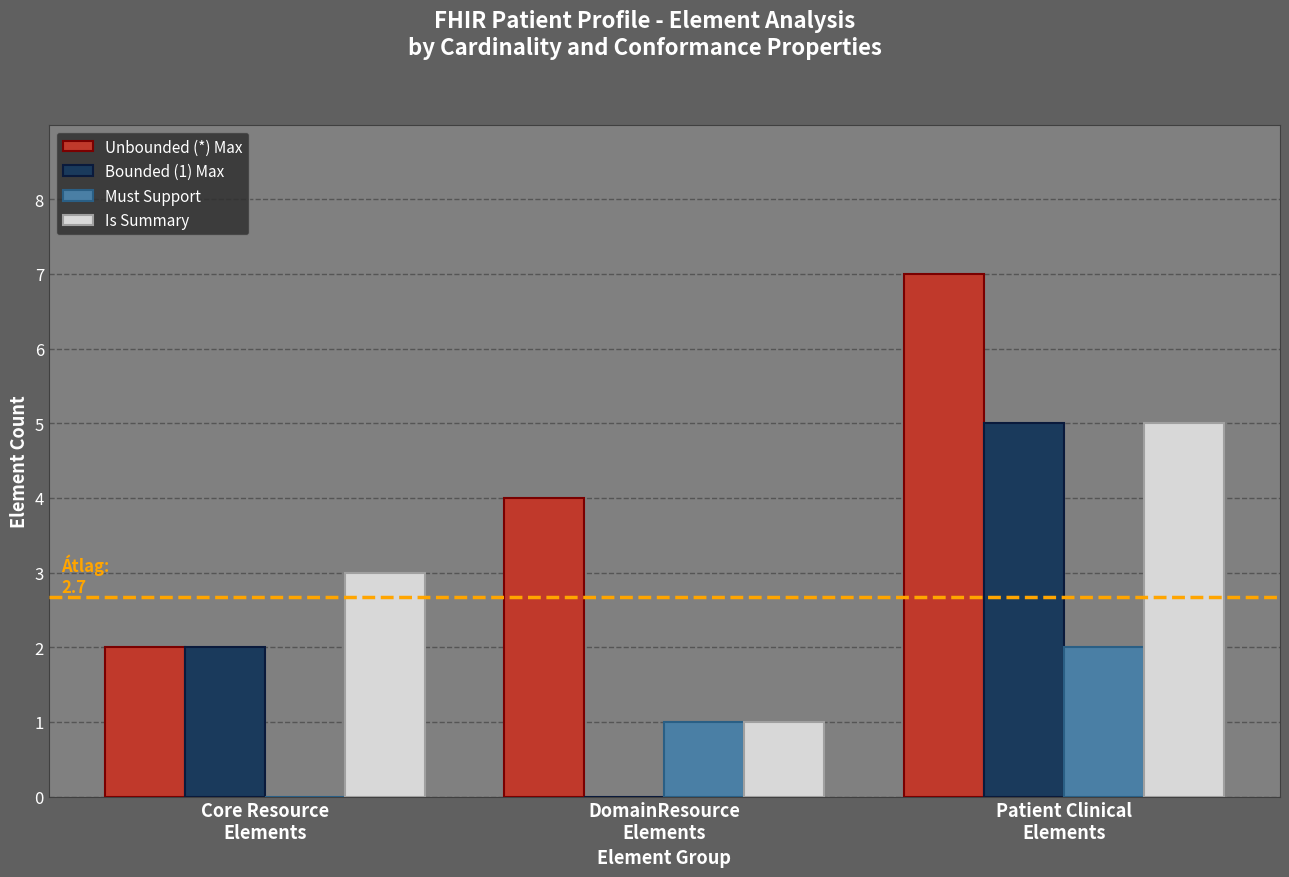

The value of Is Summary at Patient Clinical
Elements is 5. True or false?

True